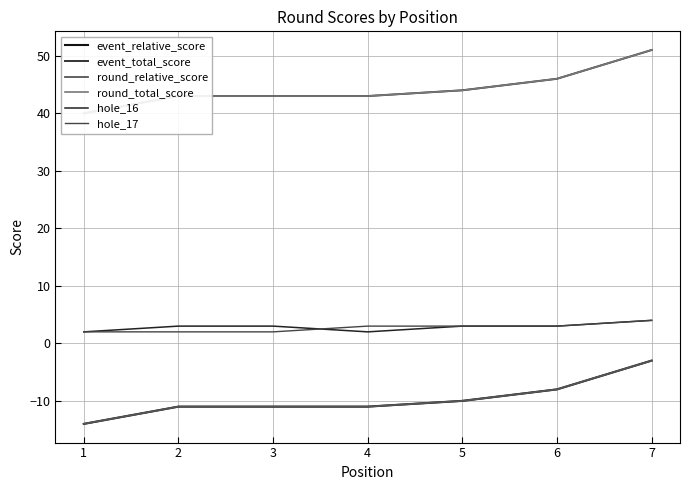

What is the value of the event_total_score point at the 6th from the left?

46